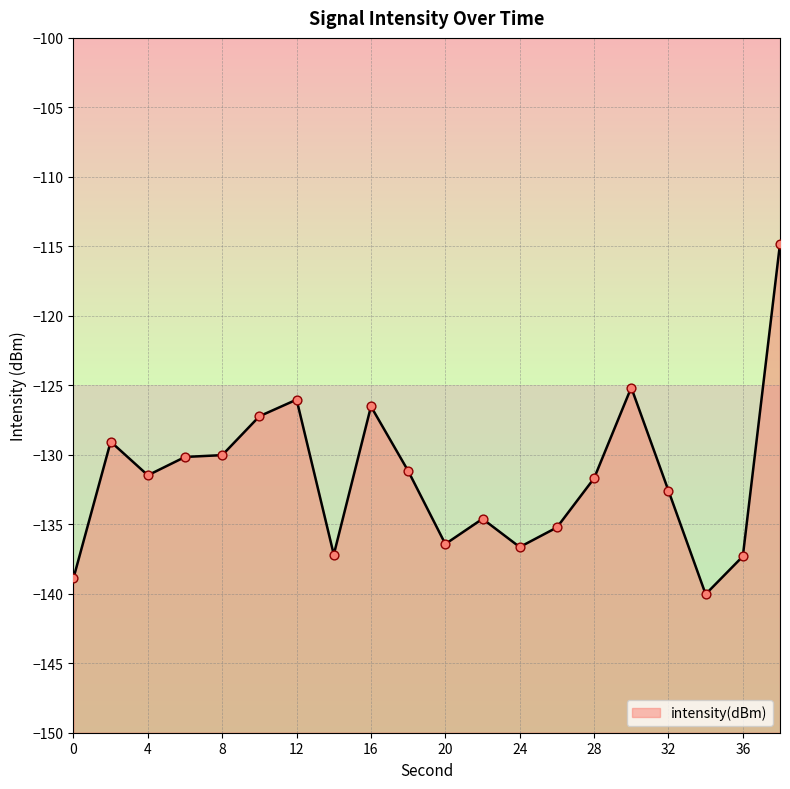

Between 14 and 36, which is larger?

14